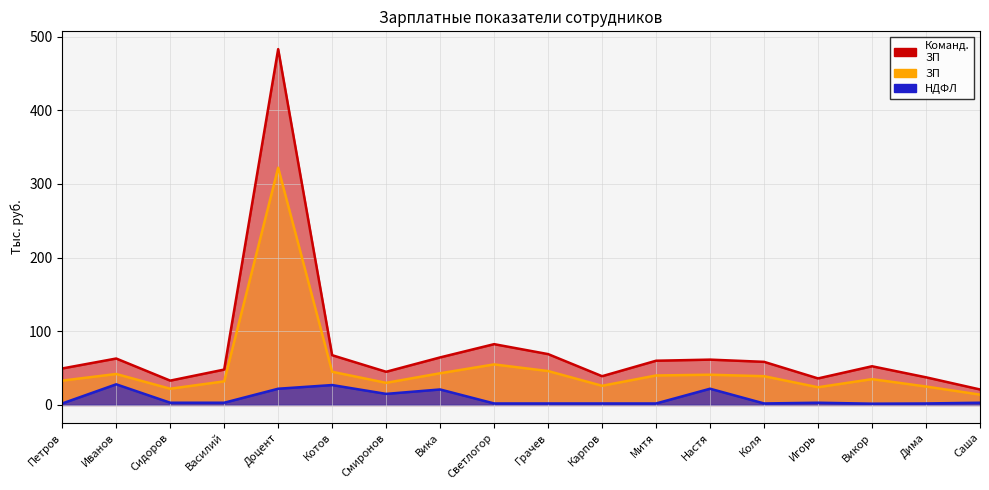

What are all the series names shown in the legend?

Команд.
ЗП, ЗП, НДФЛ